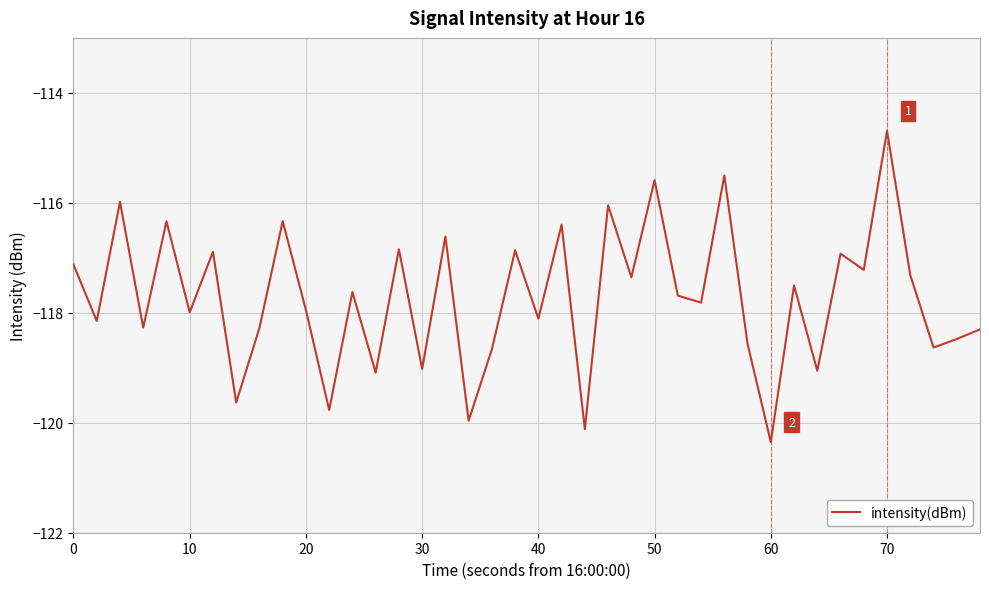

What is the maximum value shown in the chart?

-114.7